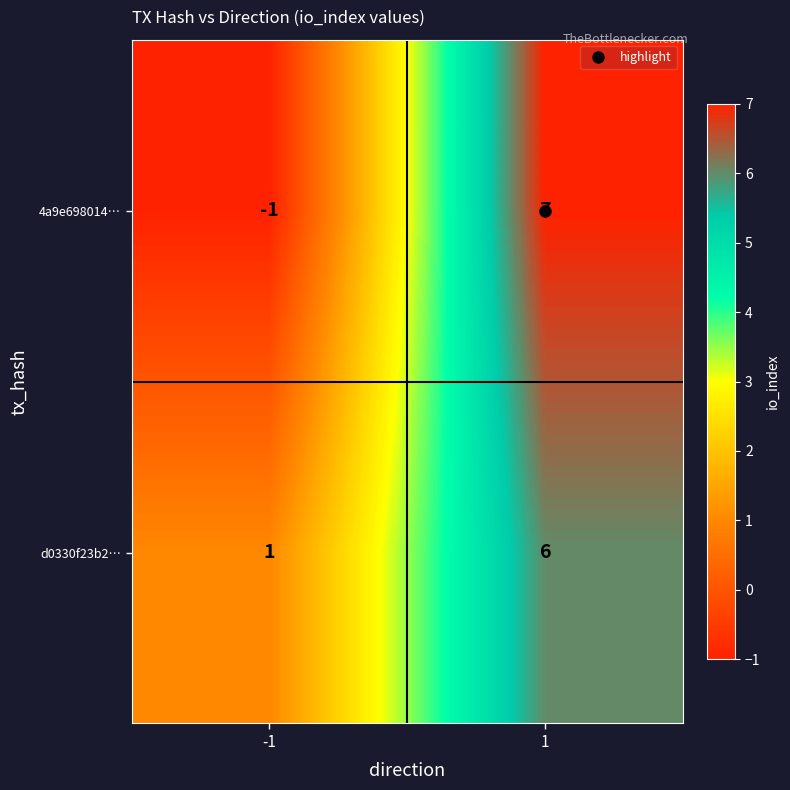

What is the difference between the highest and lowest values at 1?

1